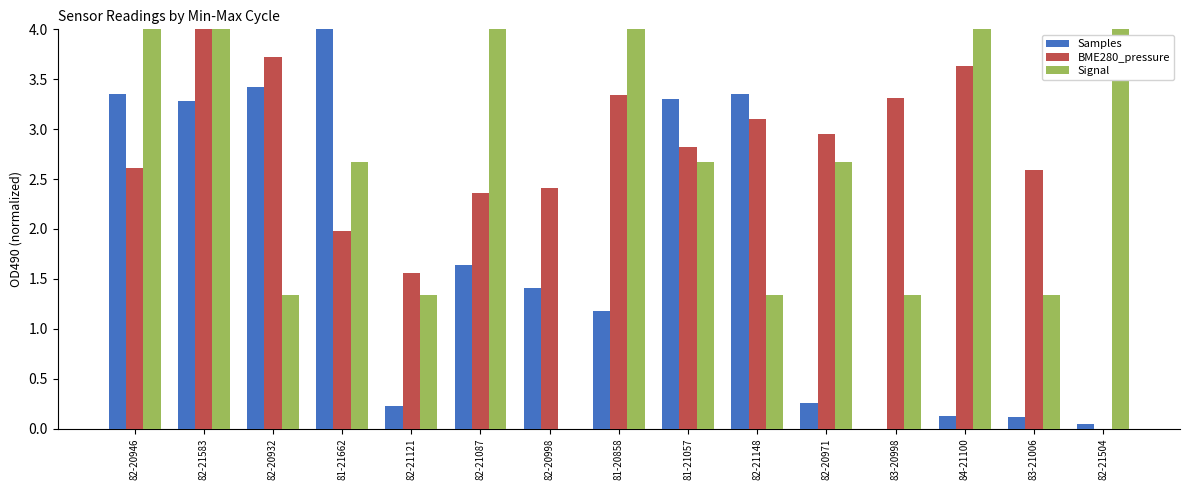

Are the bars grouped side by side (vs. stacked)?

Yes